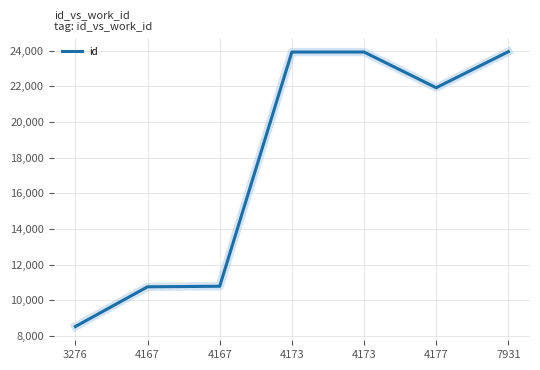

Is this an area chart (filled region under the line)?

No